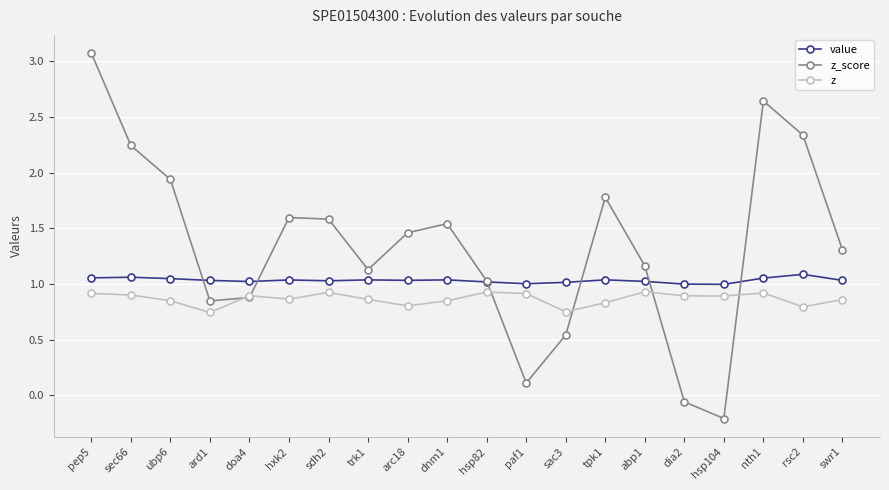

How many values in z_score are below zero?

2